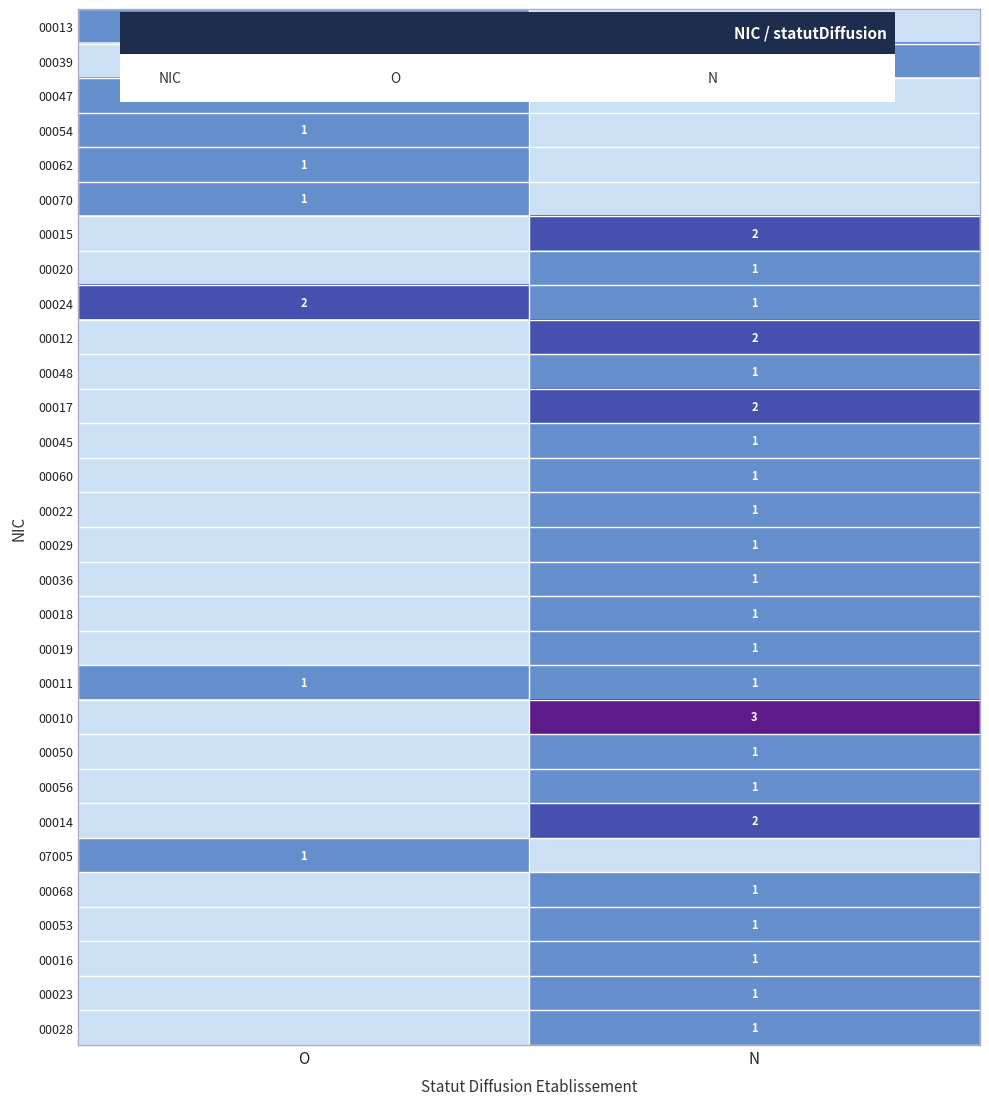

At which label is 00024 closest to 1?

N